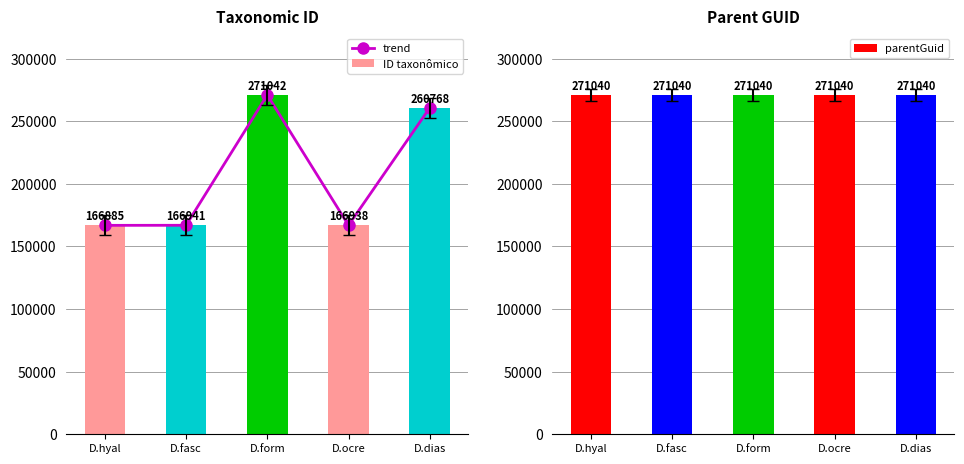

The parentGuid series shows 471318 at D.hyal. True or false?

False